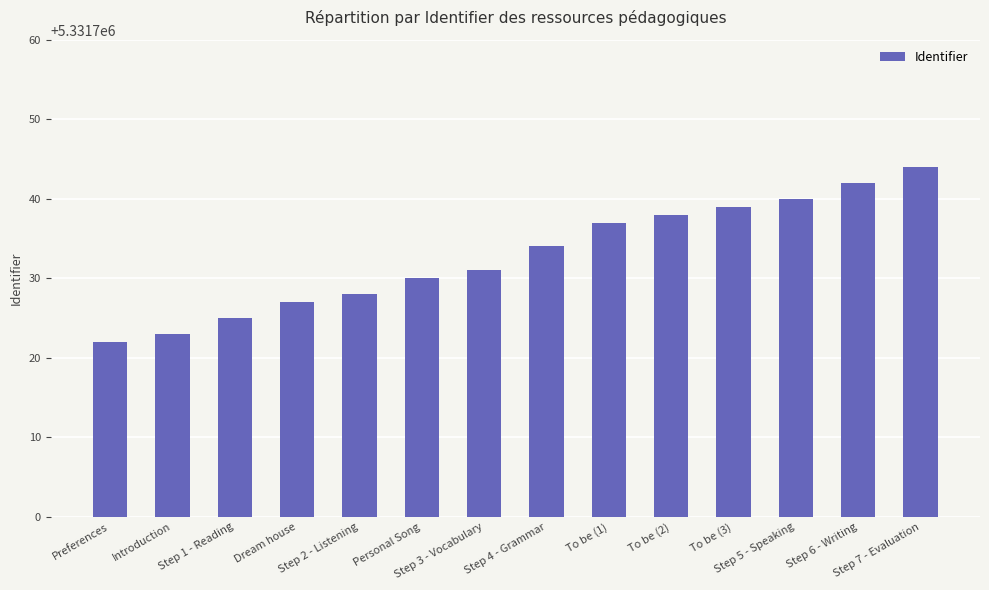

What is the average value?

5331733